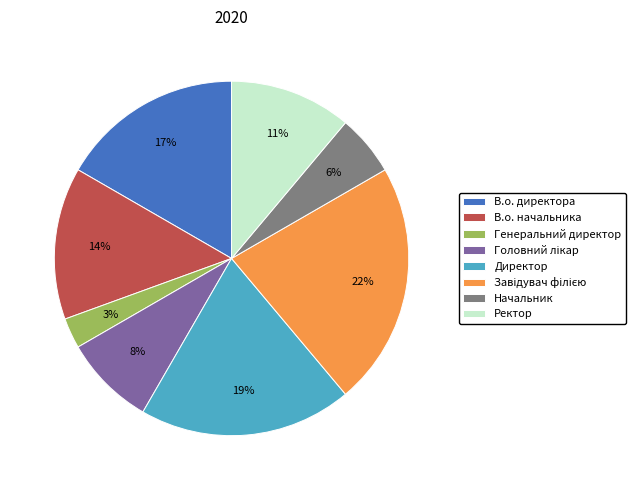

Is it true that В.о. директора is 17% of the pie?

True